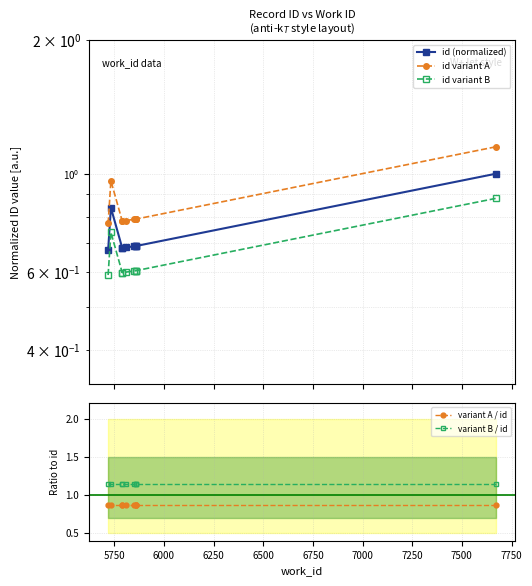

Which series changed the most between 6750 and 7250?

id variant A